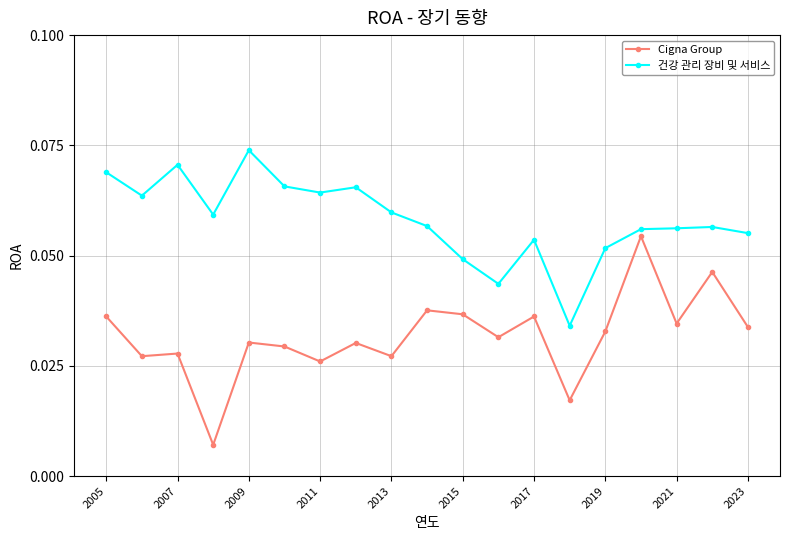

True or false: 건강 관리 장비 및 서비스 and Cigna Group cross at least once.

False